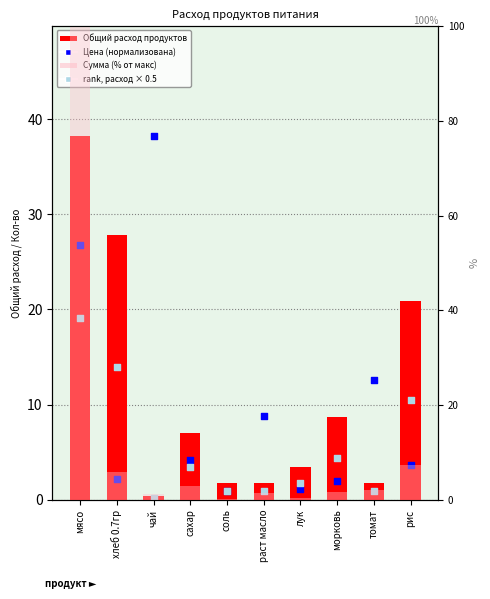

What is the total value across all series at раст масло?

12.9